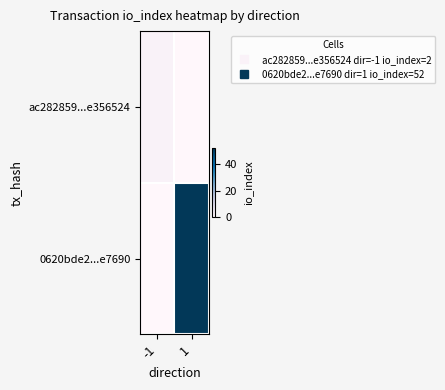

What is the difference between the highest and lowest values at -1?

2